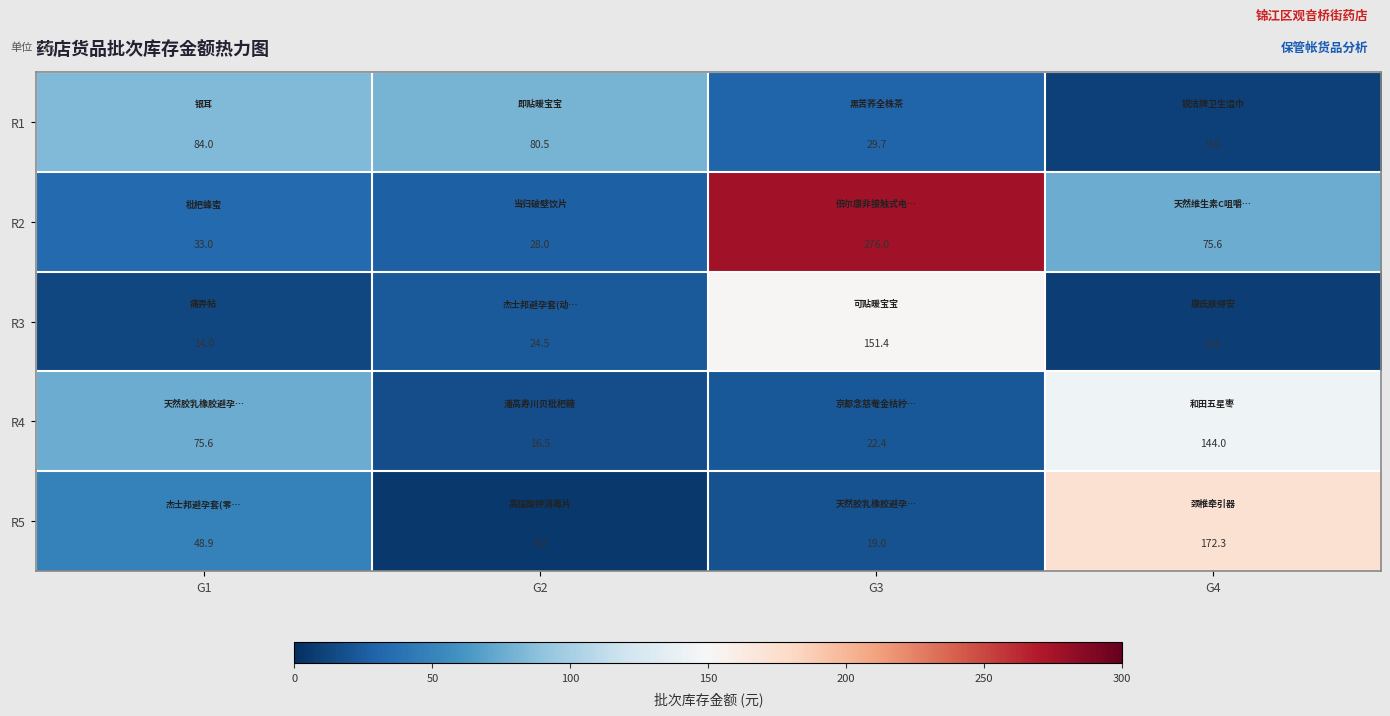

Reading right to left, list all the values displayed in this chart.

R1: 9.6	29.7	80.5	84.0
R2: 75.6	276.0	28.0	33.0
R3: 8.4	151.4	24.5	14.0
R4: 144.0	22.4	16.5	75.6
R5: 172.3	19.0	5.0	48.9